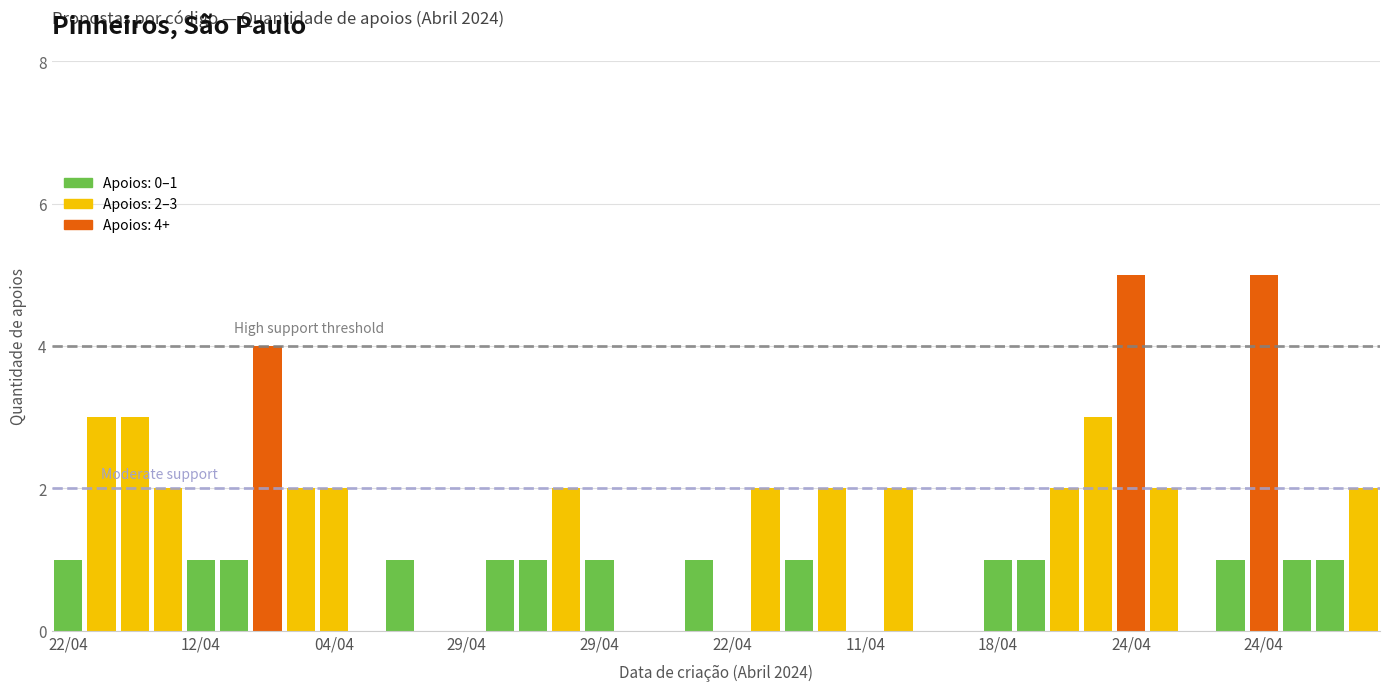

Reading left to right, extract all data points from this chart.

1	3	3	2	1	1	4	2	2	0	1	0	0	1	1	2	1	0	0	1	0	2	1	2	0	2	0	0	1	1	2	3	5	2	0	1	5	1	1	2